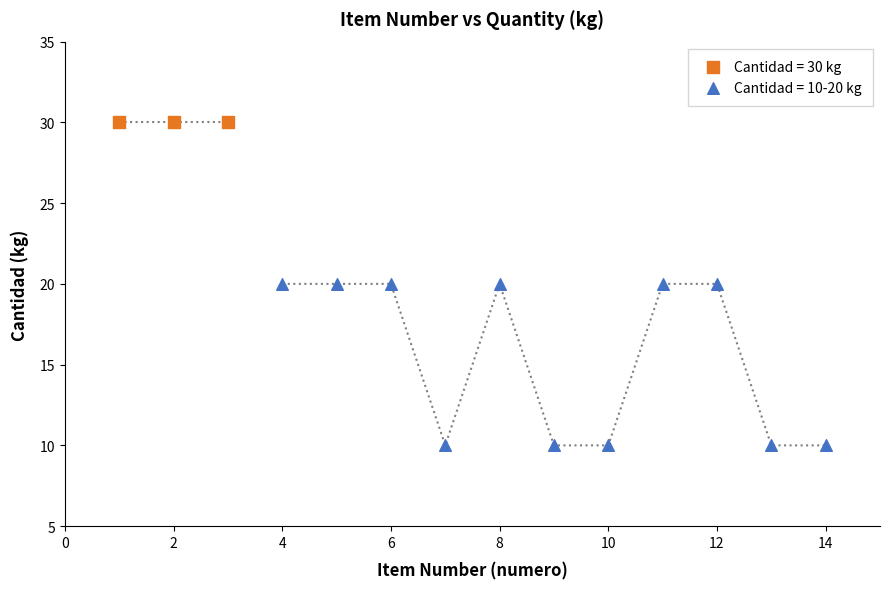

Which series reaches the maximum Y coordinate?

Cantidad = 30 kg